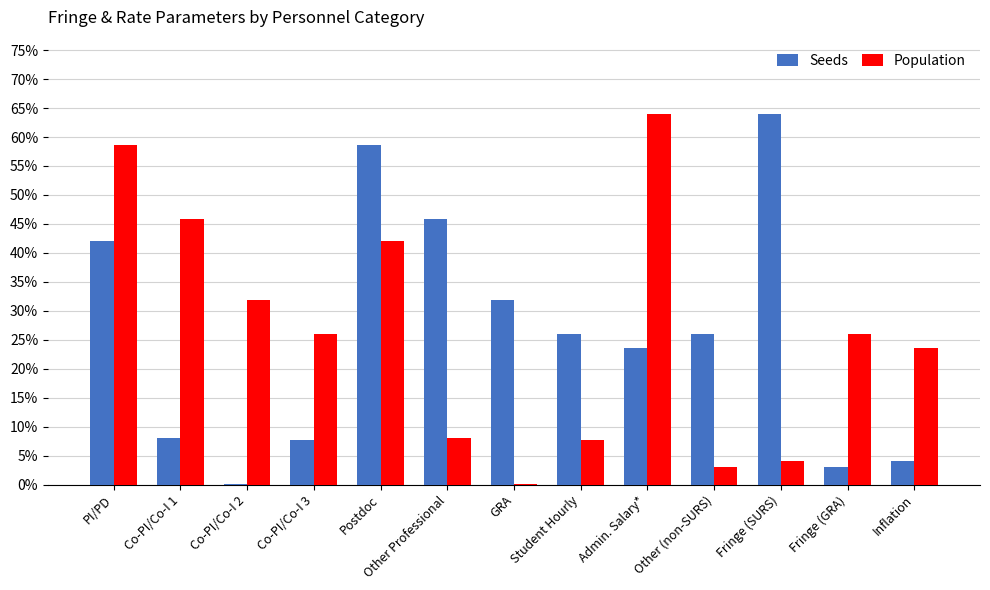

What are all the series names shown in the legend?

Seeds, Population